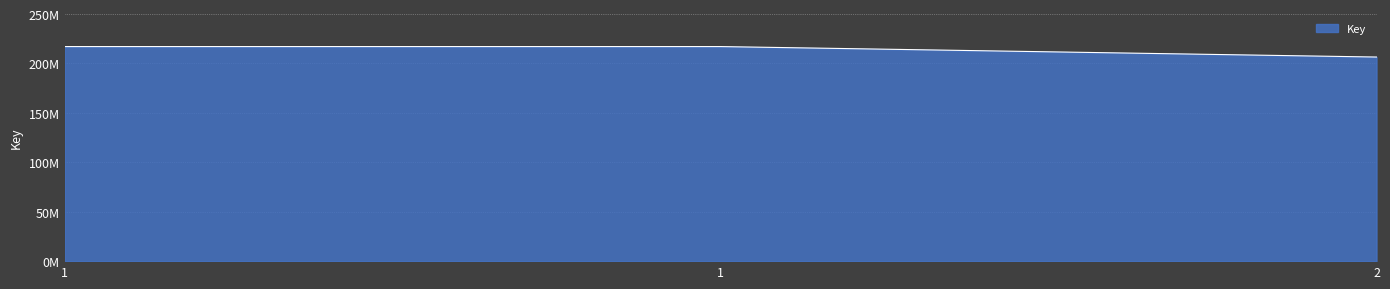

Does the chart display data point markers on the line(s)?

No